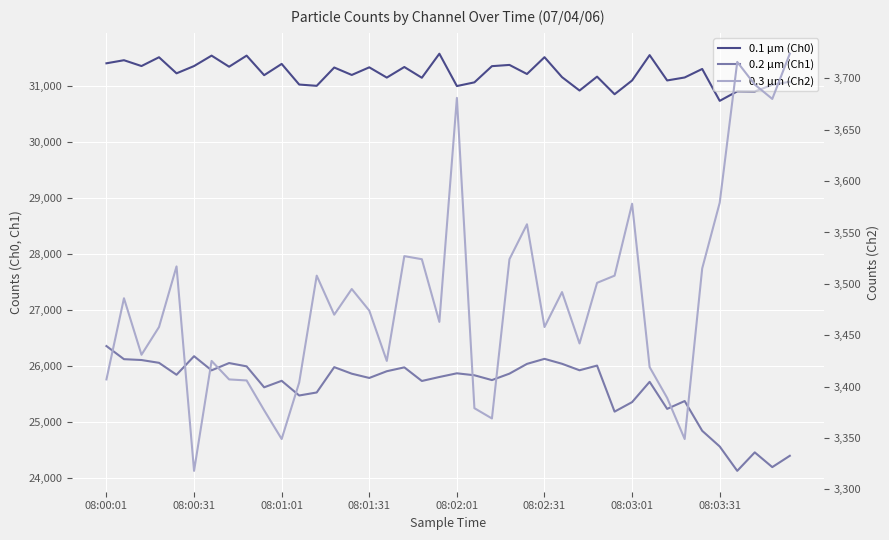

How many interior local valleys does the 0.3 µm (Ch2) series have?

11